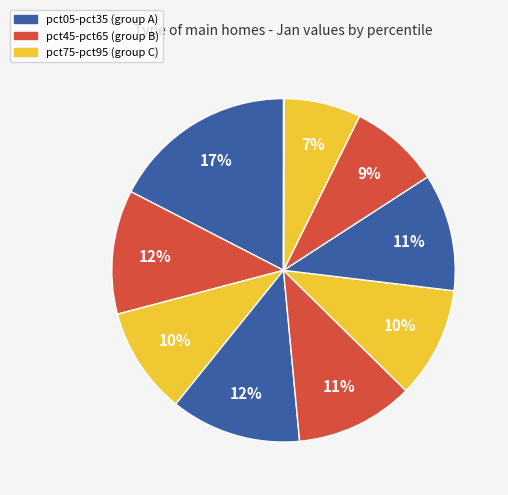

How many slices are in this pie chart?

10